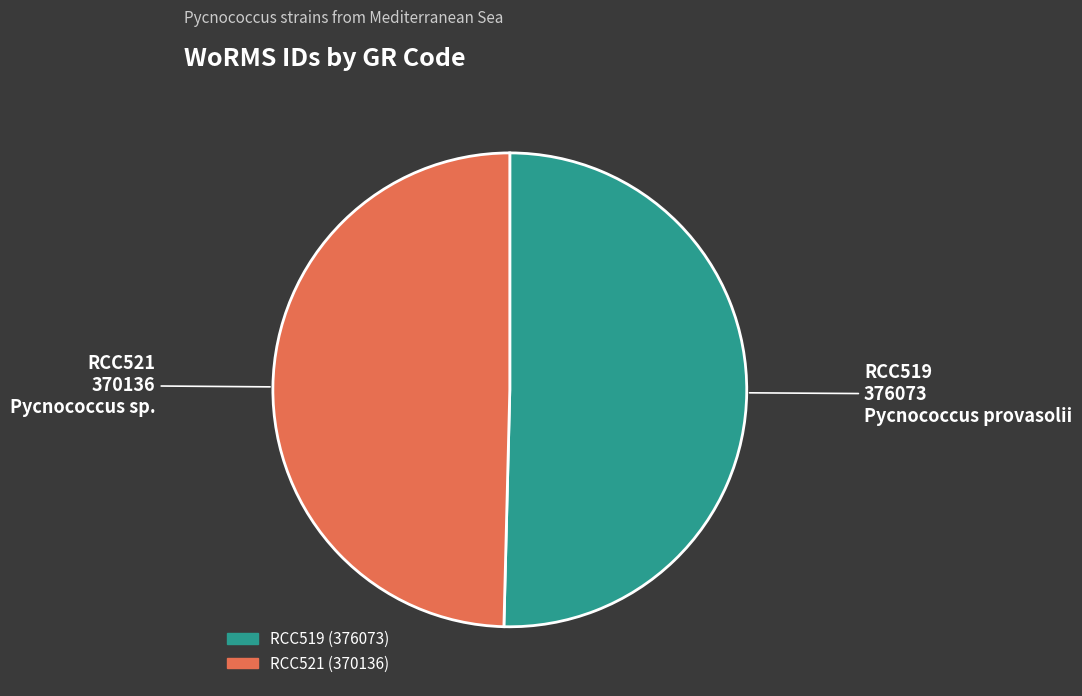

True or false: RCC521 accounts for 41% of the total.

False